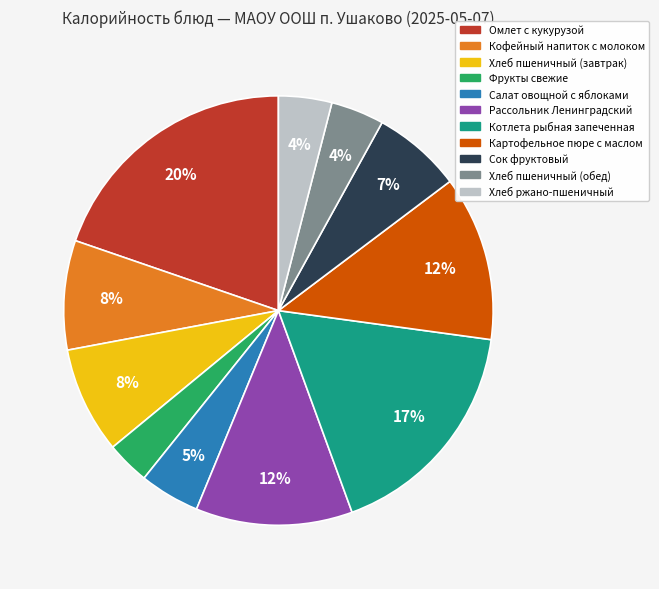

Which category has the biggest portion of the pie?

Омлет с кукурузой